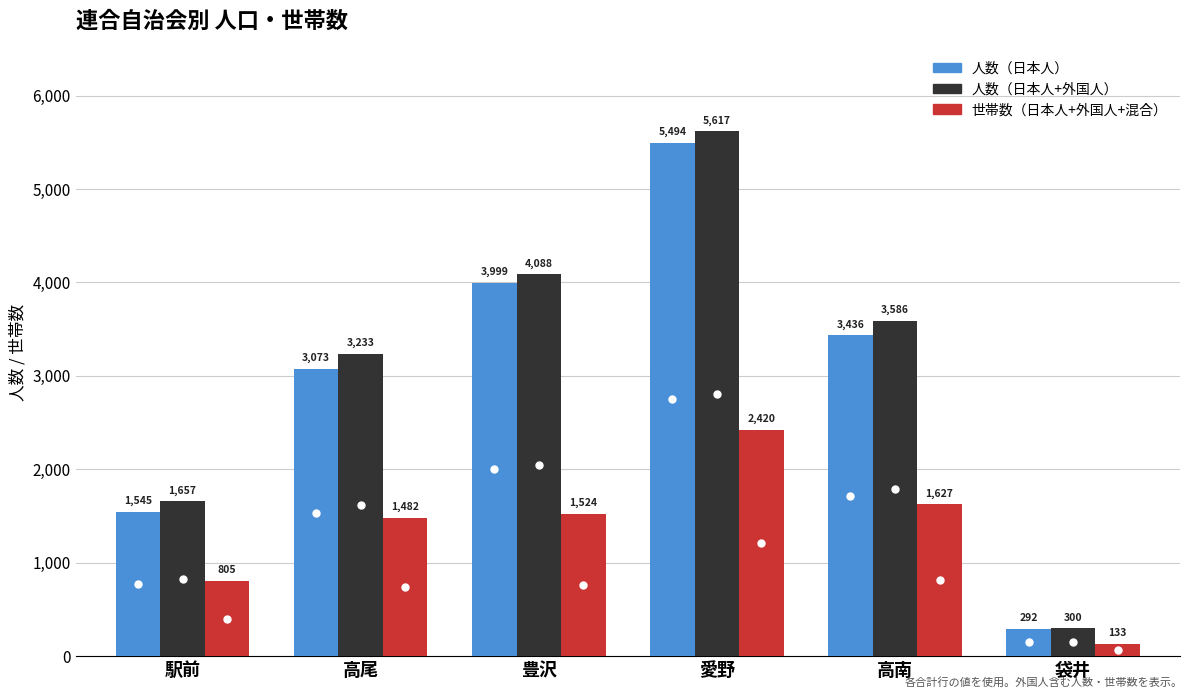

What is the label of the 2nd bar from the right?

高南